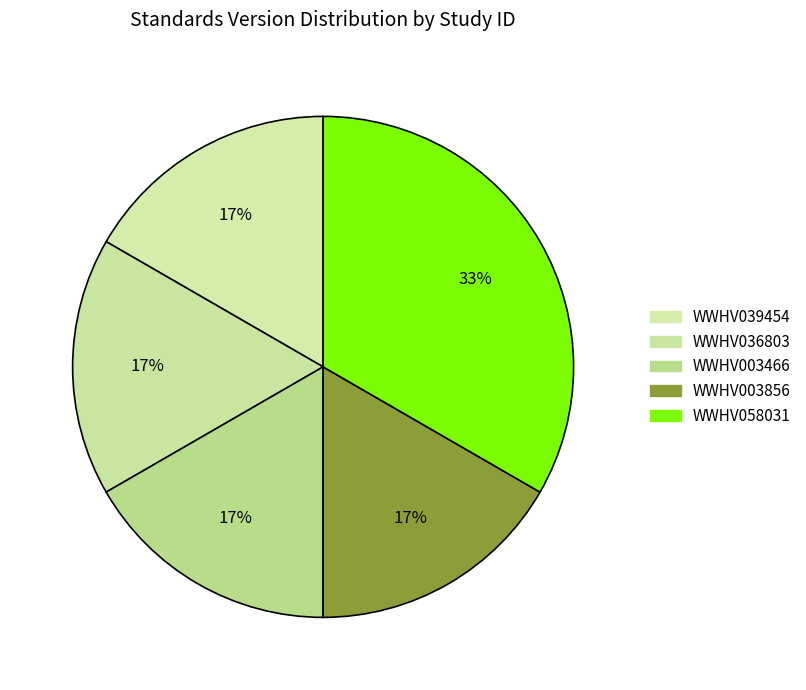

How many slices are in this pie chart?

5